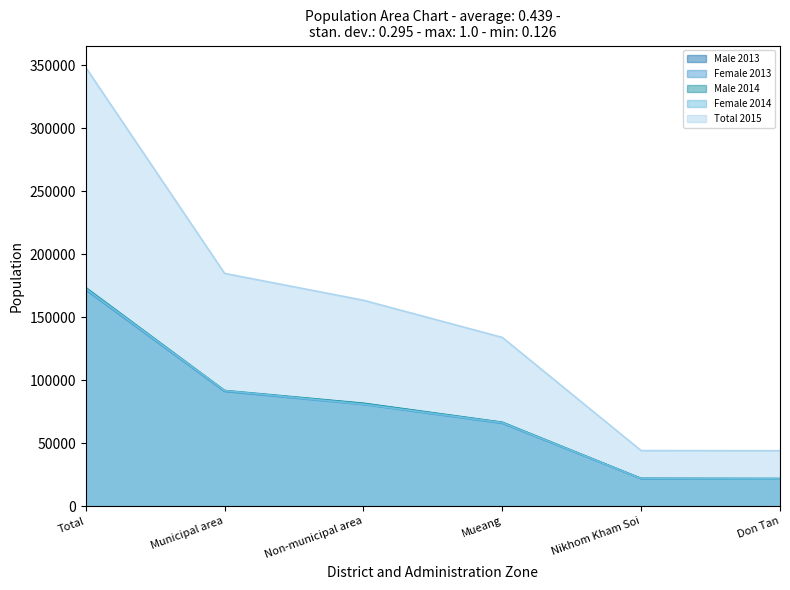

At how many categories does at least one series exceed 106033?

4